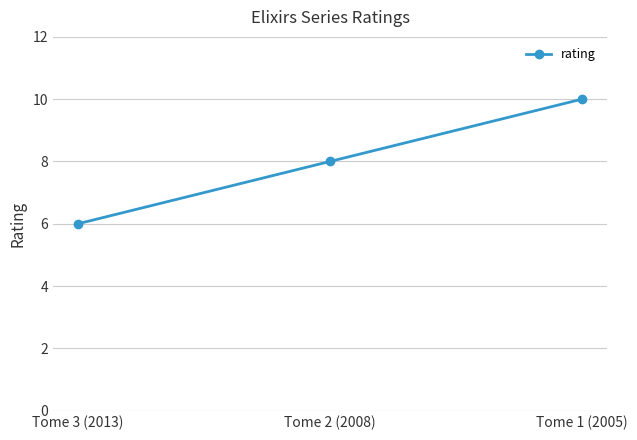

List the labels in order of value, largest first.

Tome 1 (2005), Tome 2 (2008), Tome 3 (2013)